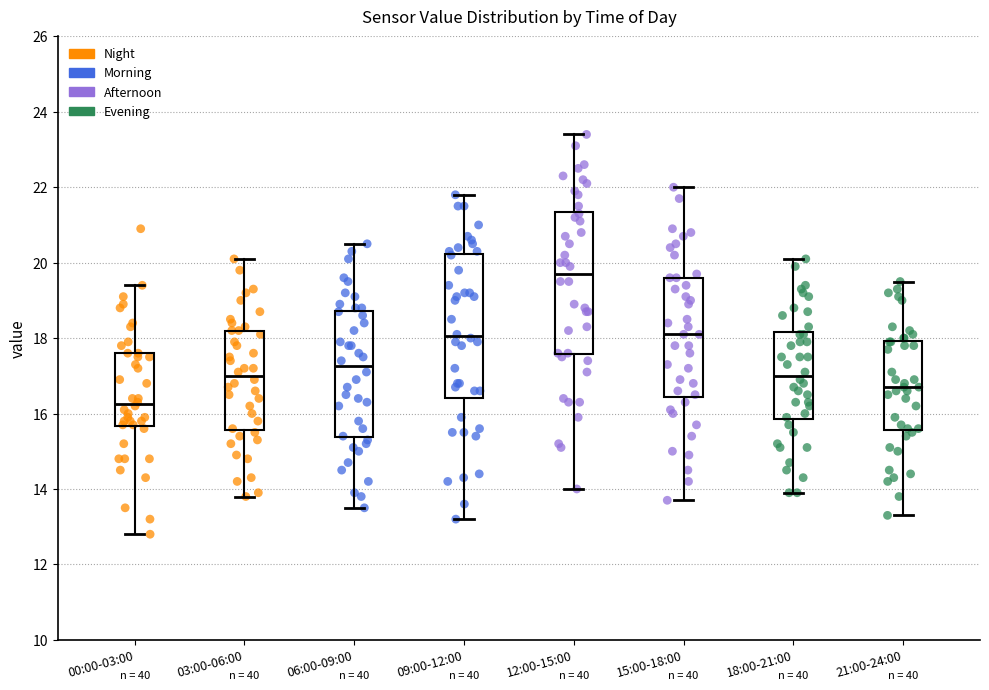

Reading left to right, read every box against the y-axis: the position of its median line, the range the box covers, and the ends of its whiskers. The values are not printed on the chart, so give them approximately, as read against the axis.

00:00-03:00: median 16.2, box 15.6 to 17.6, whiskers 12.8 to 19.4
03:00-06:00: median 17.0, box 15.6 to 18.2, whiskers 13.8 to 20.2
06:00-09:00: median 17.2, box 15.4 to 18.8, whiskers 13.6 to 20.6
09:00-12:00: median 18.0, box 16.4 to 20.2, whiskers 13.2 to 21.8
12:00-15:00: median 19.8, box 17.6 to 21.4, whiskers 14.0 to 23.4
15:00-18:00: median 18.2, box 16.4 to 19.6, whiskers 13.8 to 22.0
18:00-21:00: median 17.0, box 15.8 to 18.2, whiskers 14.0 to 20.2
21:00-24:00: median 16.8, box 15.6 to 18.0, whiskers 13.4 to 19.6